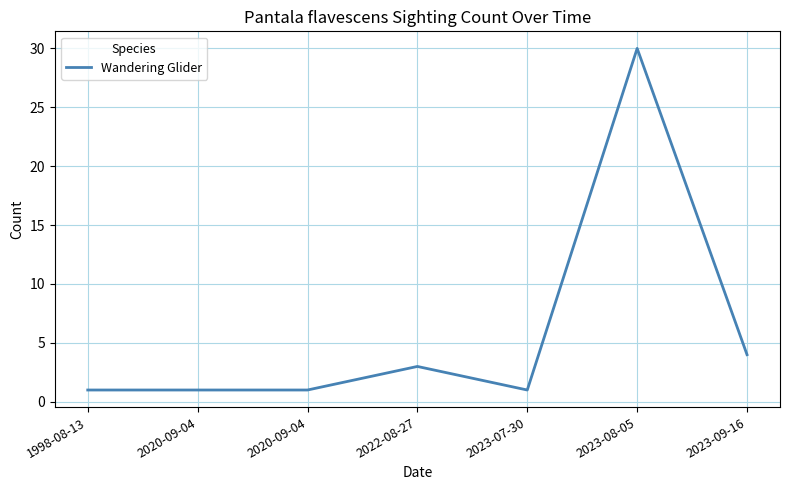

True or false: the data shows 2 at 2023-09-16.

False